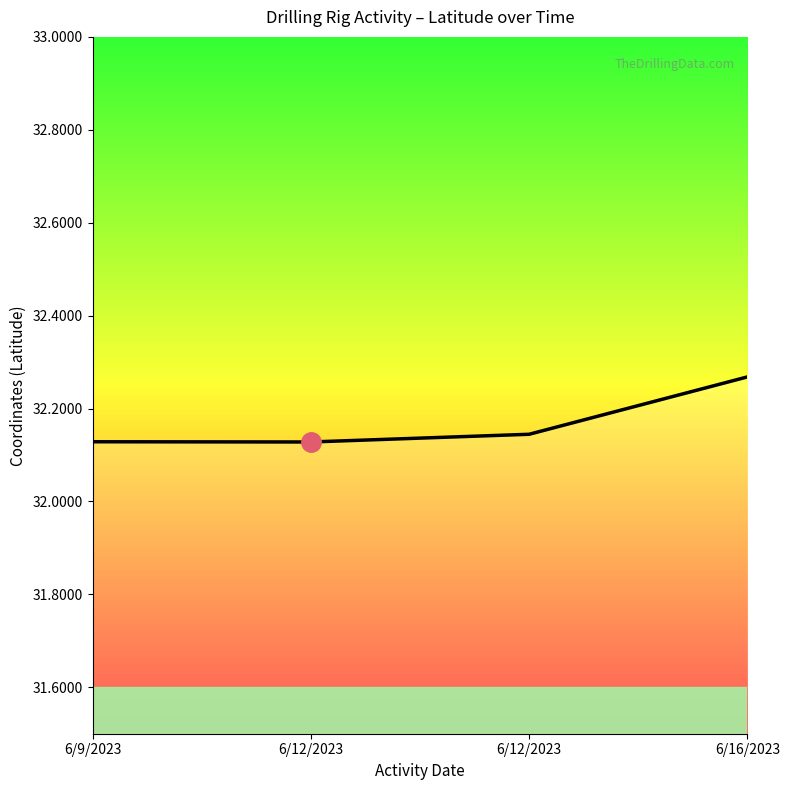

What is the change in value from 6/12/2023 to 6/16/2023?

+0.1